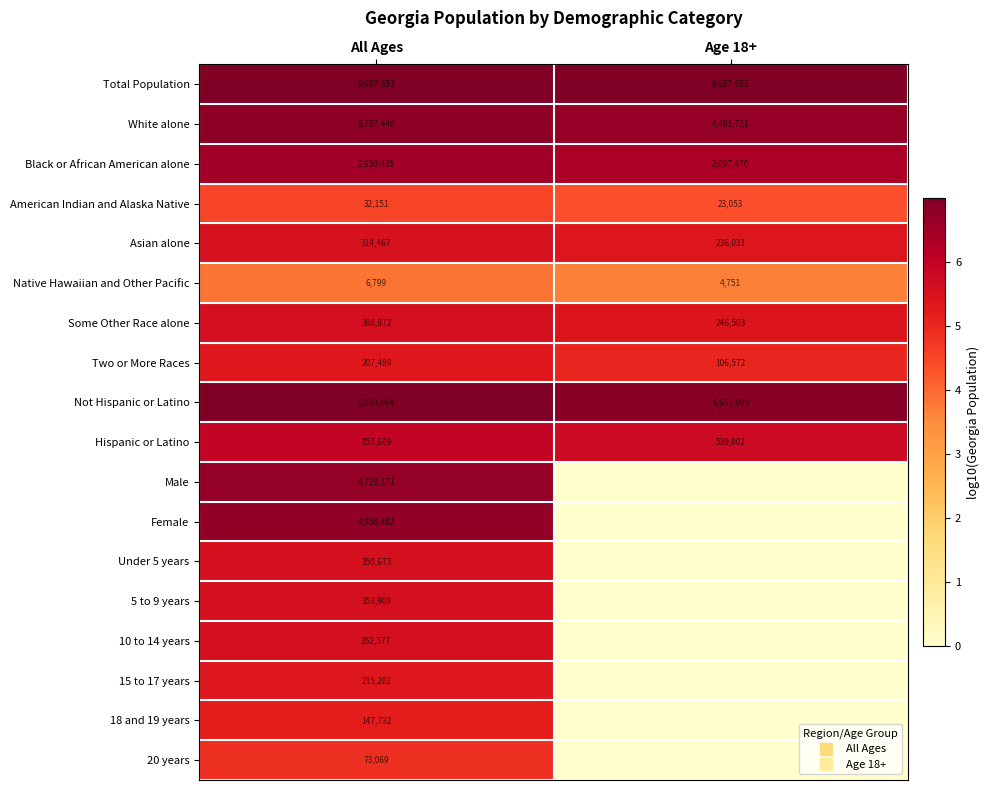

Is the value of Total Population at All Ages greater than the value of Some Other Race alone at All Ages?

Yes